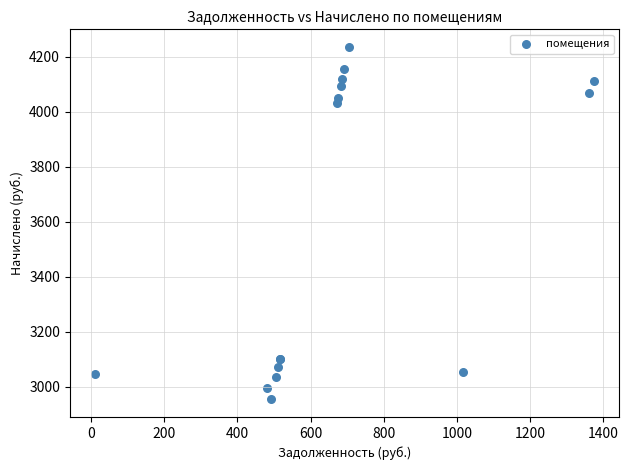

What Y value in the scatter plot is closest to 3595?

4032.2